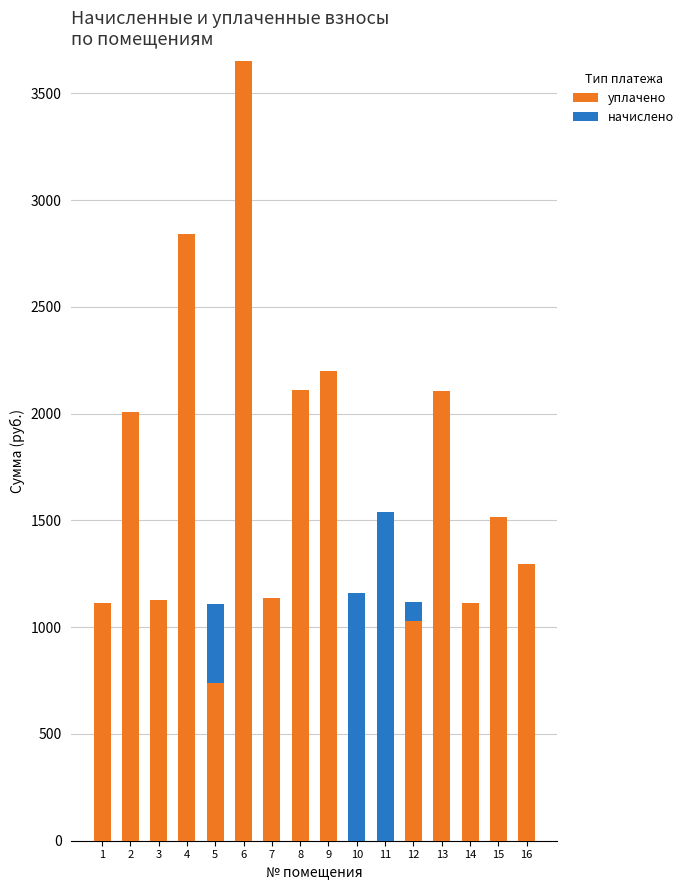

At which category is the sum across all series the highest?

6